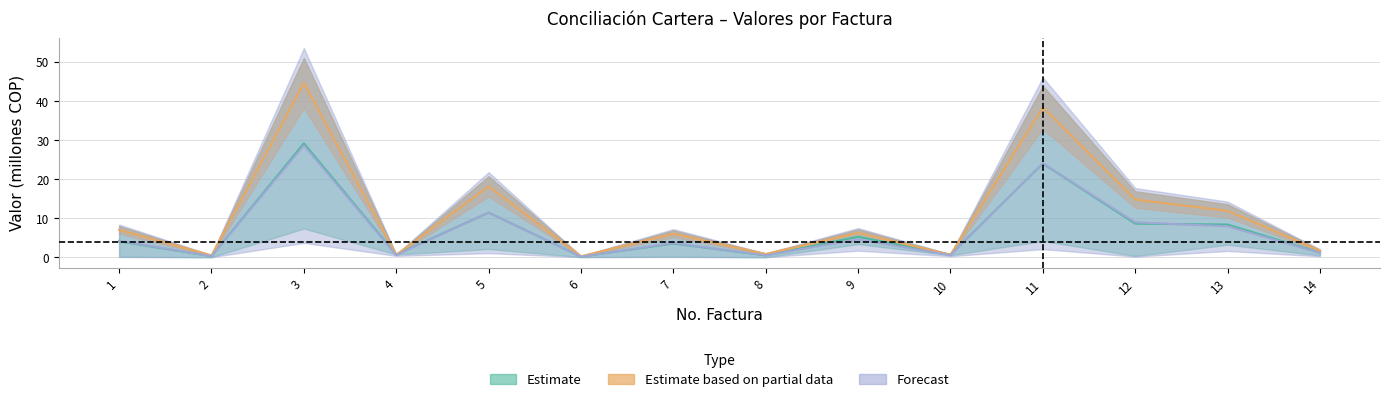

What is the difference between the maximum and minimum values in the ACREEDOR SALDO DE FACTURA series?

28.4